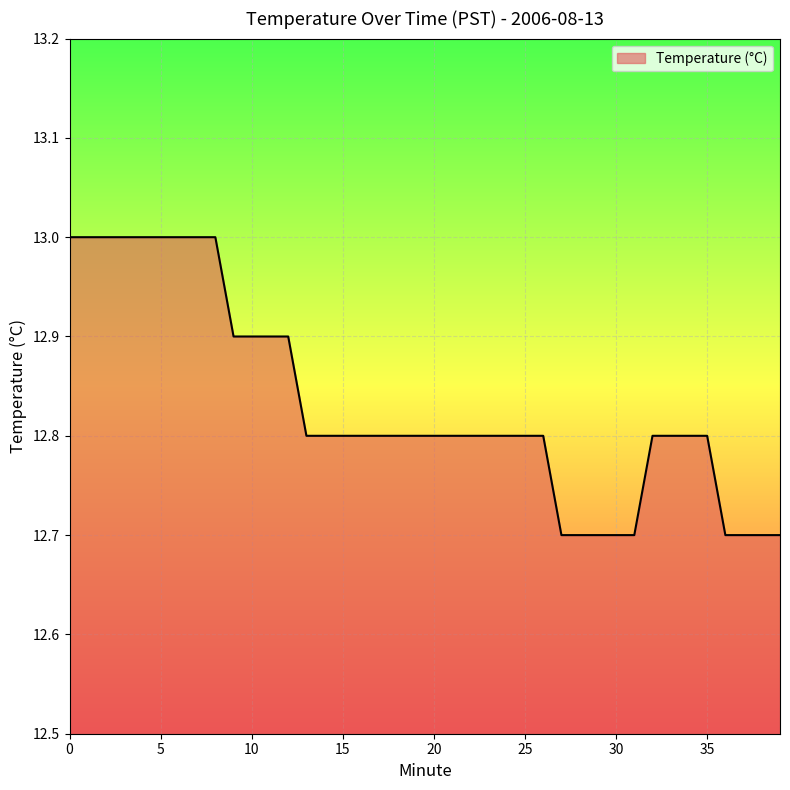

How many values are between 12 and 13?

40